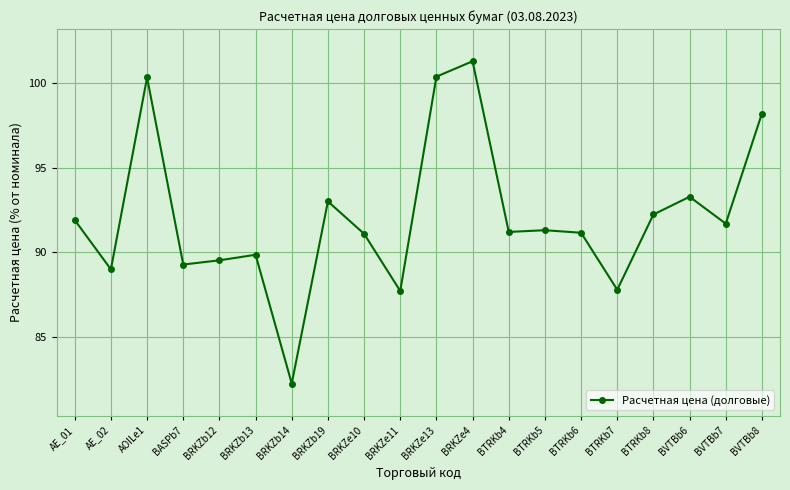

How many lines are shown in the chart?

1